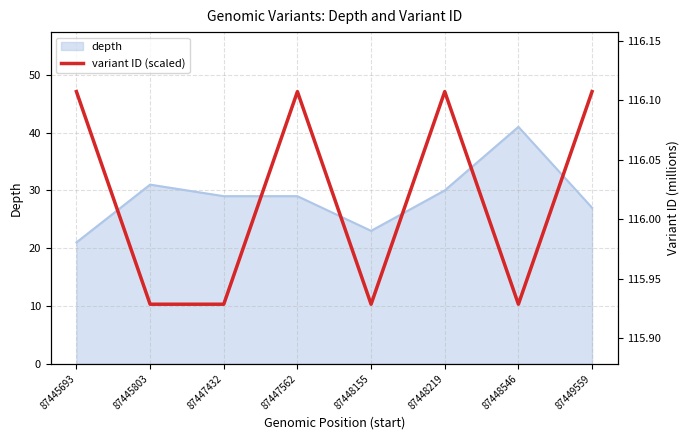

Which category has the lowest value across all series?

87445803